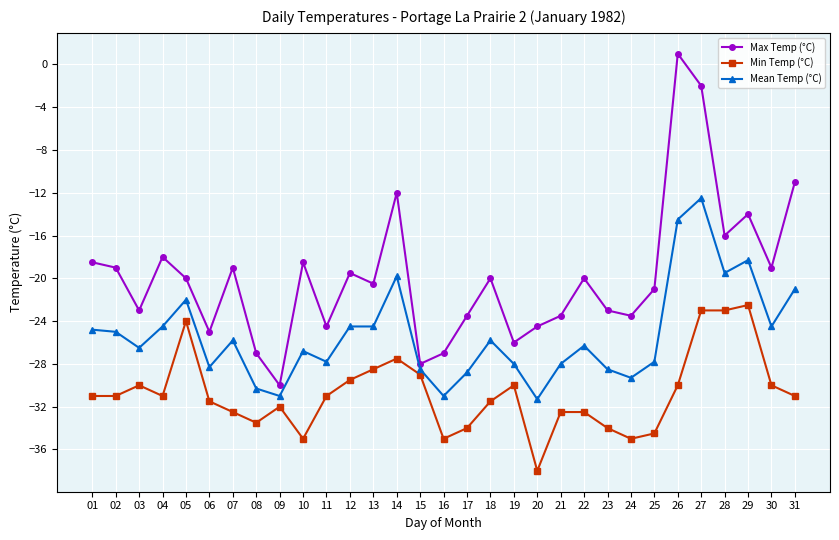

What is the value of the Max Temp (°C) point at the 26th from the left?

1.0